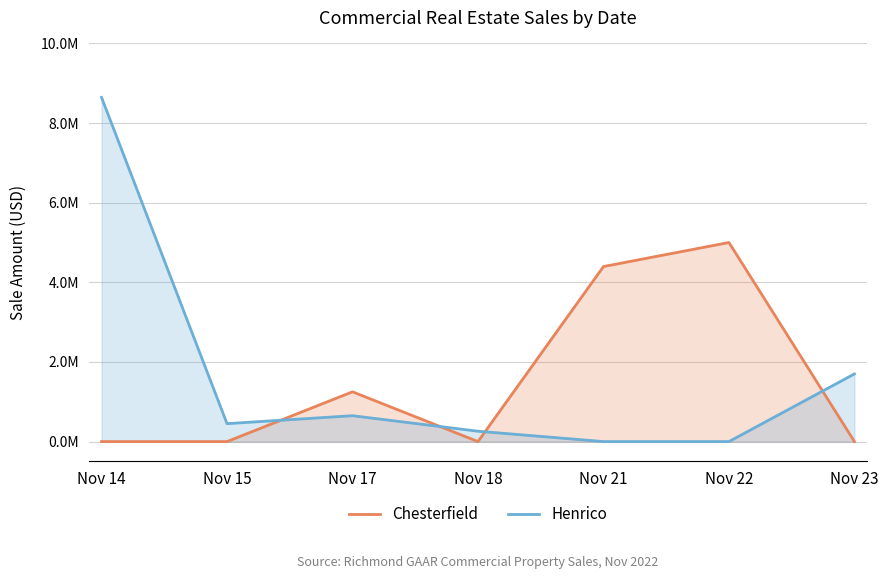

What is the total value across all series at Nov 21?

4396200